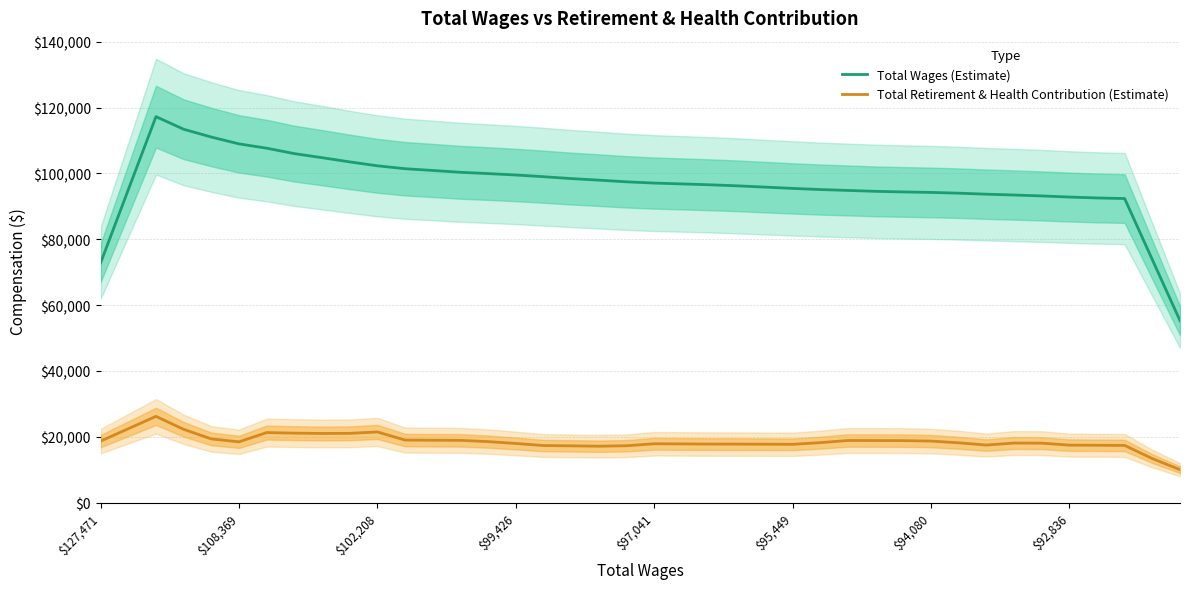

Count the number of categories in the chart.

40